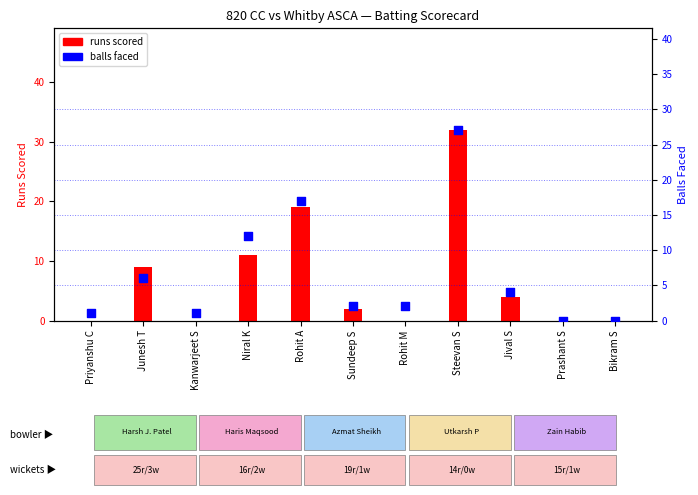

Which series reaches the maximum Y coordinate?

runs scored